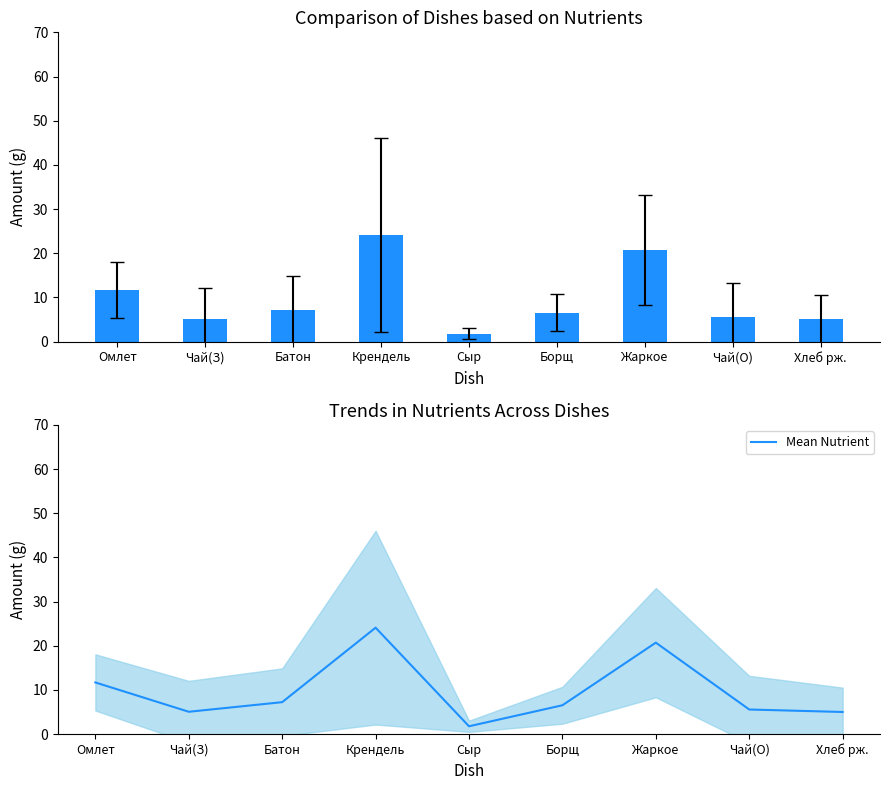

Which category has the highest value across all series?

Крендель